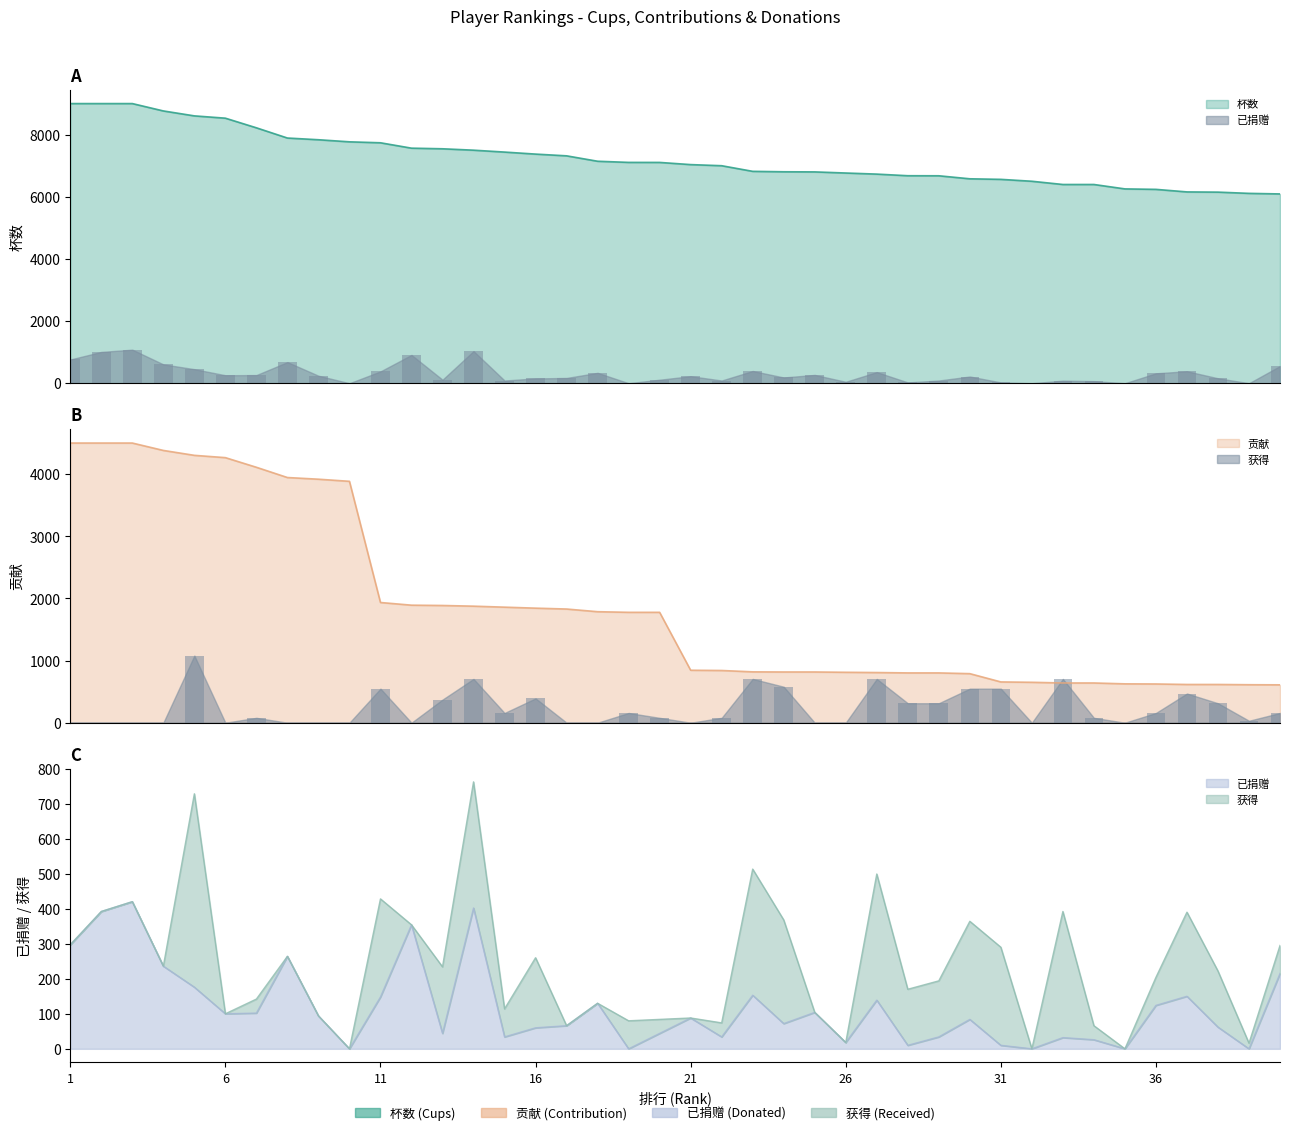

What is the difference between the highest and lowest values at 27?

6372.6